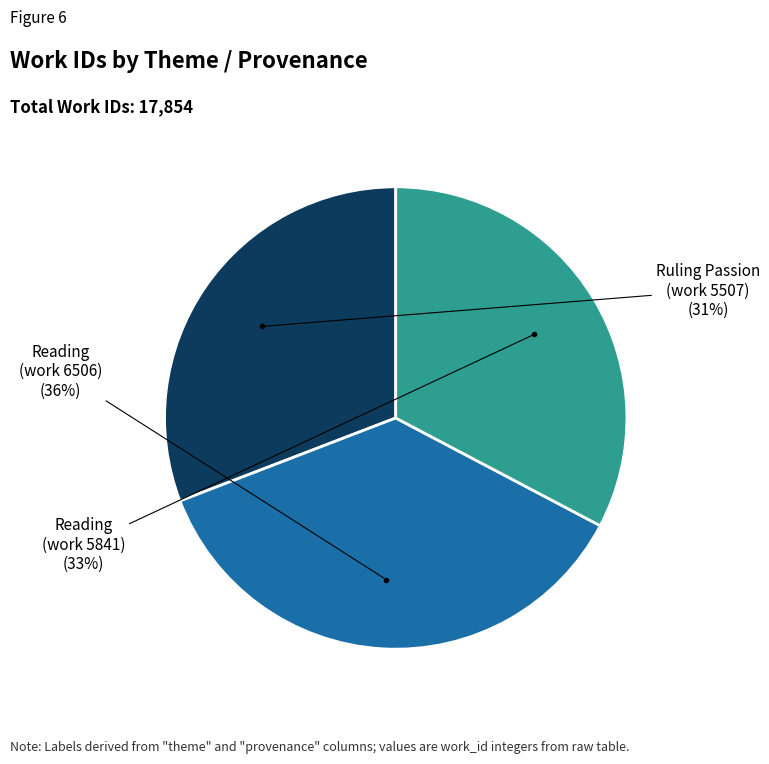

Is the sum of Reading (work 5841) and Ruling Passion (work 5507) greater than half?

Yes